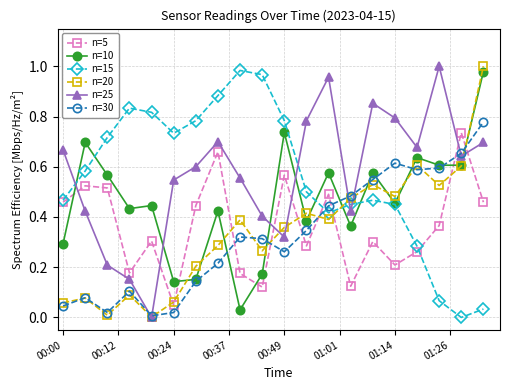

True or false: n=20 and n=15 cross at least once.

True